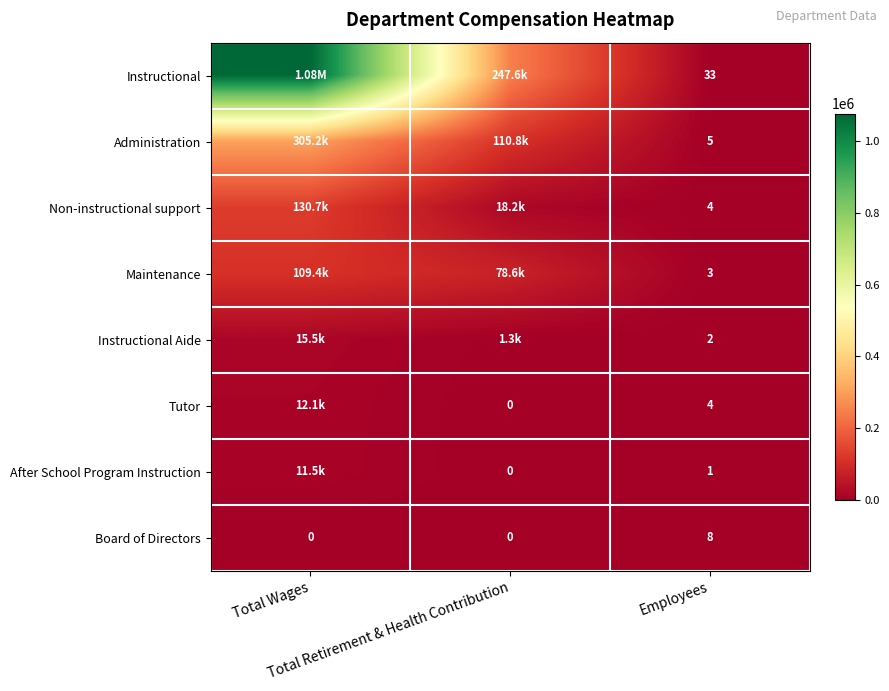

List the labels in order of Tutor value, smallest first.

Total Retirement & Health Contribution, Employees, Total Wages